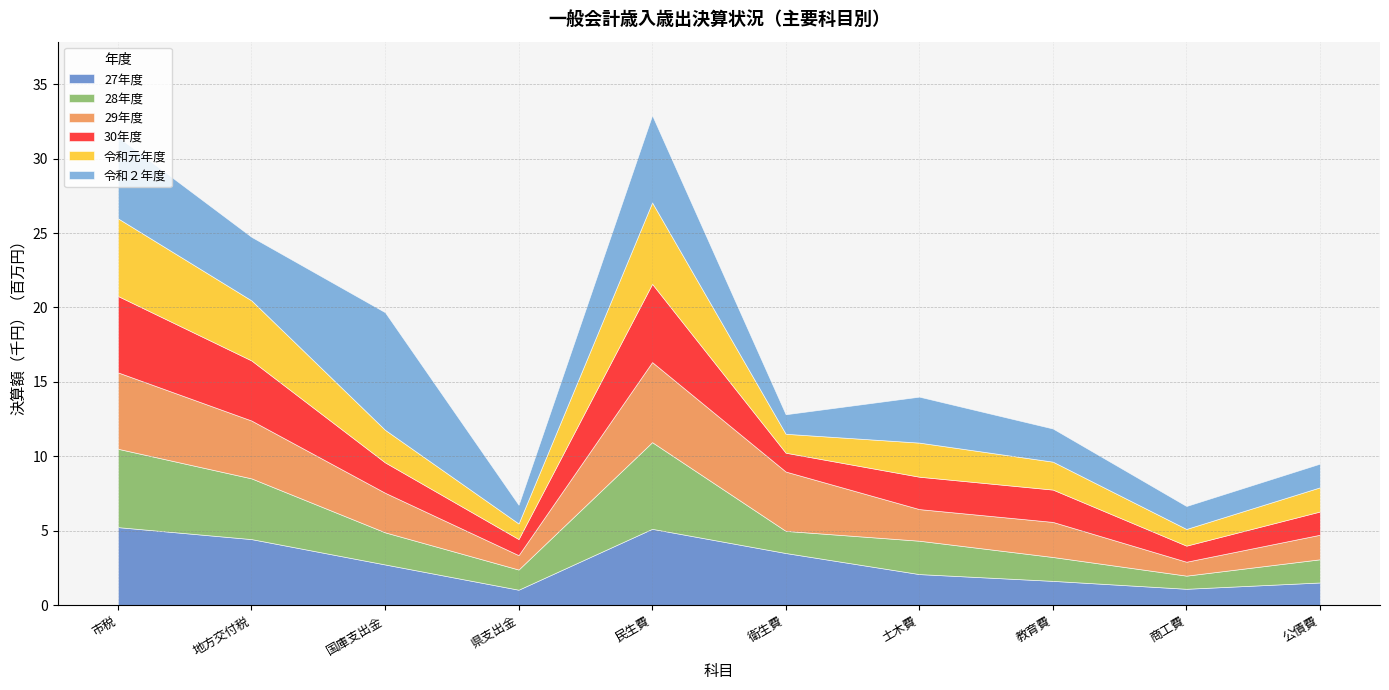

Which has a higher value, 地方交付税 or 土木費?

地方交付税